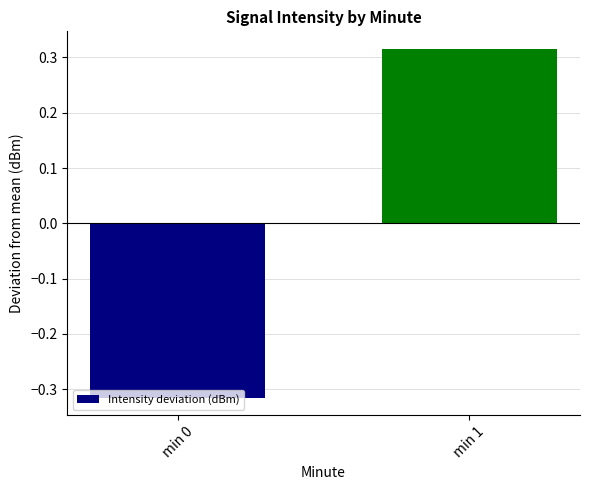

Are the bars grouped side by side (vs. stacked)?

No